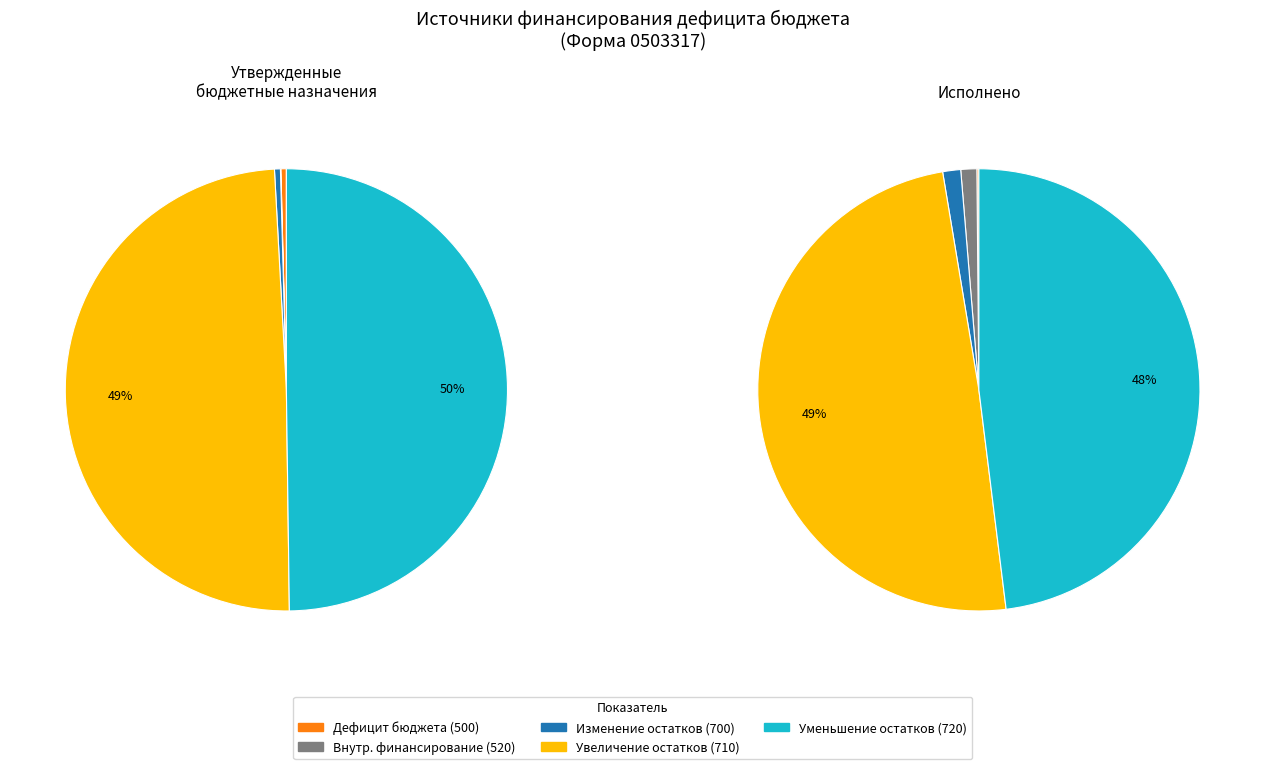

Combined, what portion of the pie is увеличение остатков средств (710) and источники внутреннего финансирования (520)?

49.4%